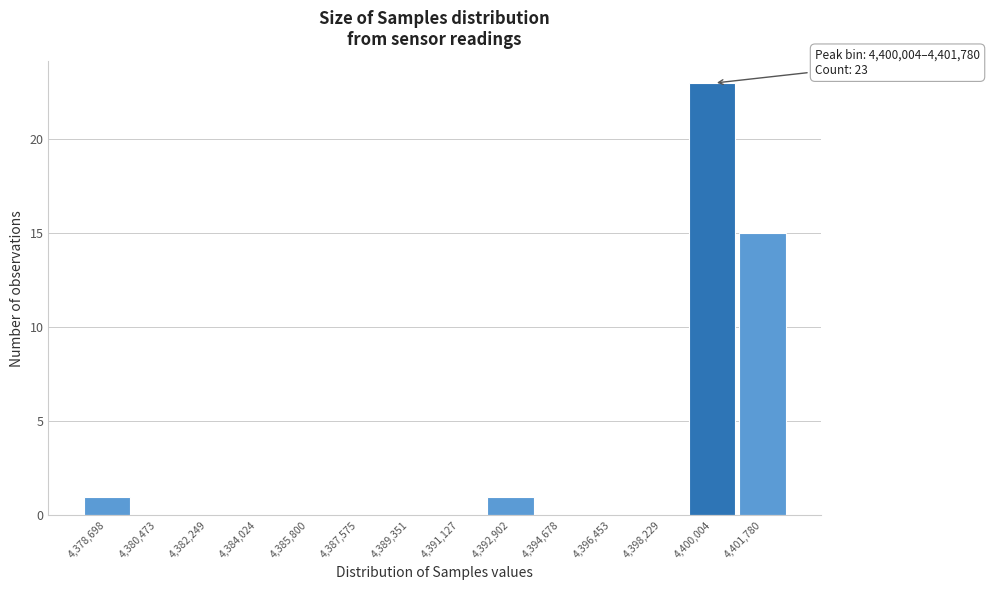

Reading left to right, list all the values displayed in this chart.

4,378,698=1	4,380,473=0	4,382,249=0	4,384,024=0	4,385,800=0	4,387,575=0	4,389,351=0	4,391,127=0	4,392,902=1	4,394,678=0	4,396,453=0	4,398,229=0	4,400,004=23	4,401,780=15